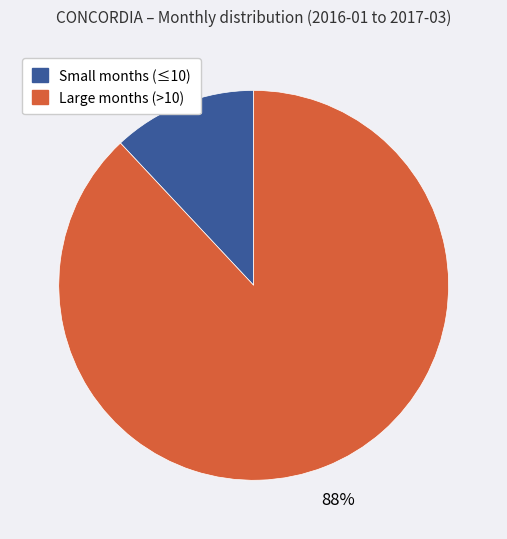

To the nearest percent, what is the difference between the largest and smallest slice percentages?

76%